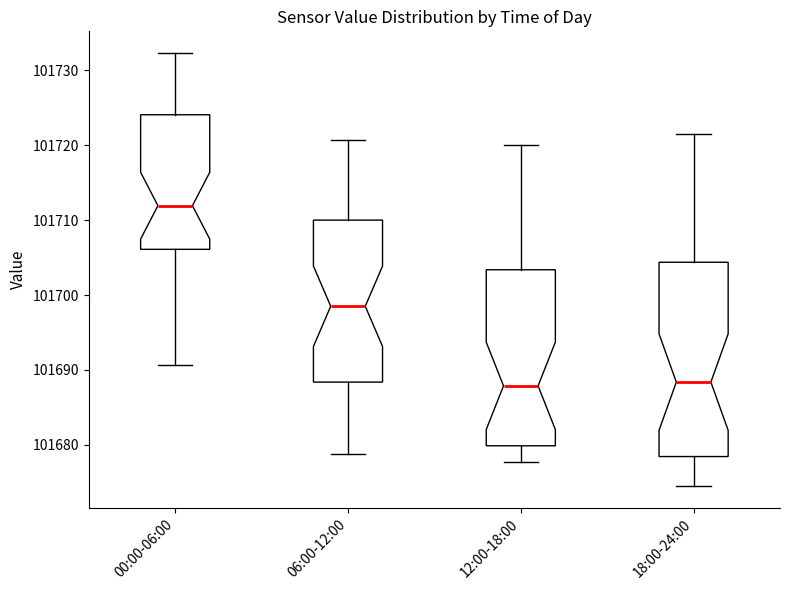

Reading left to right, read every box against the y-axis: the position of its median line, the range the box covers, and the ends of its whiskers. The values are not printed on the chart, so give them approximately, as read against the axis.

00:00-06:00: median 101712, box 101706 to 101724, whiskers 101691 to 101732
06:00-12:00: median 101699, box 101688 to 101710, whiskers 101679 to 101721
12:00-18:00: median 101688, box 101680 to 101703, whiskers 101678 to 101720
18:00-24:00: median 101688, box 101678 to 101704, whiskers 101675 to 101722